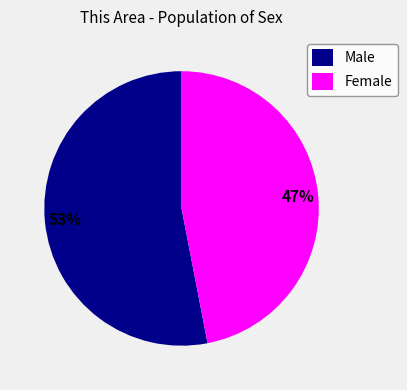

What percentage is the Female slice, to the nearest percent?

47%